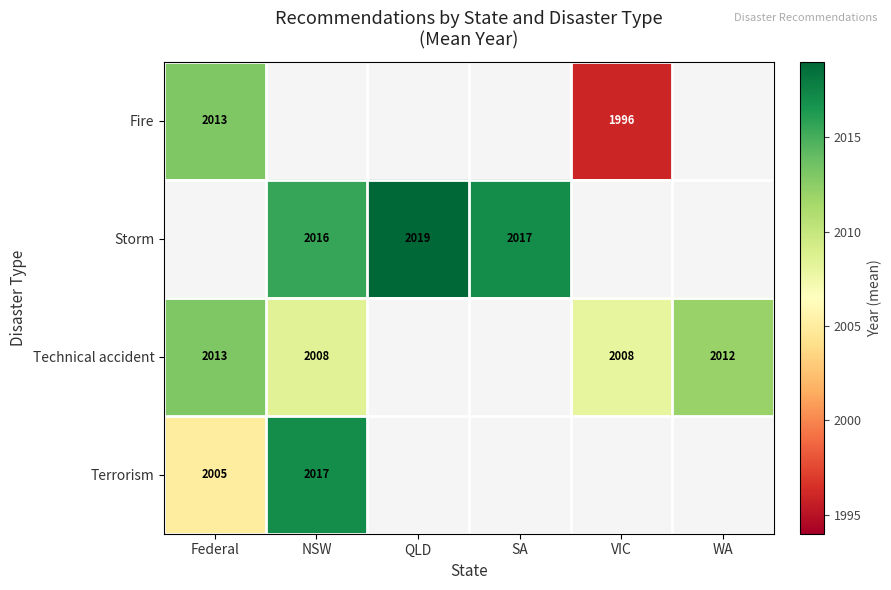

What is the sum of the Storm values at QLD and NSW?

4035